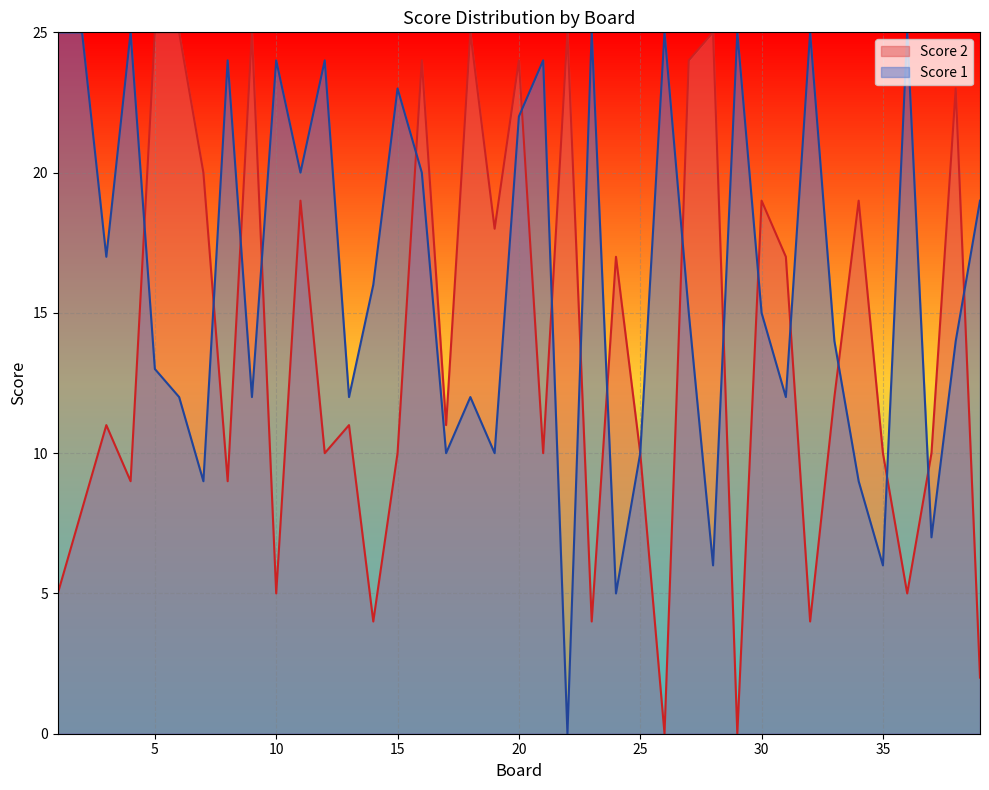

At which category does Score 1 reach its first local peak?

4